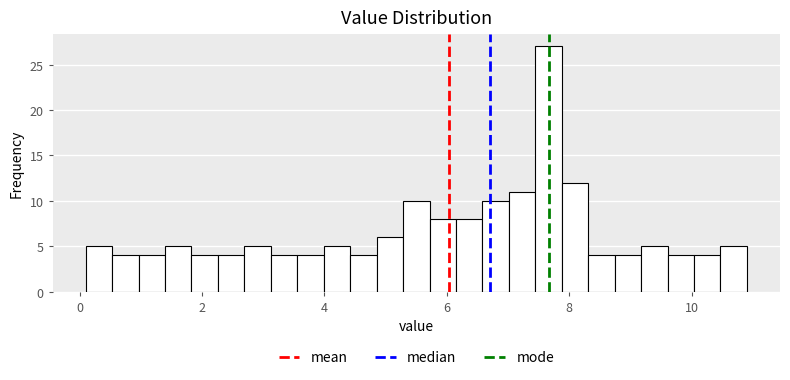

Read against the x-axis, roughly where is the centre of the tallest bar?

7.6